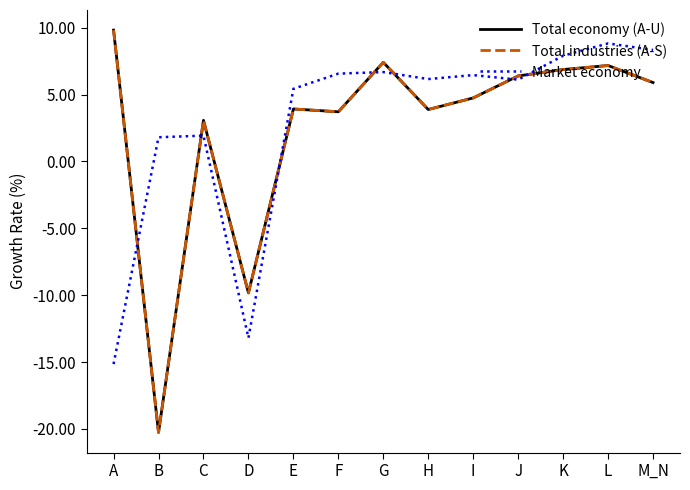

What is the minimum value shown in the chart?

-20.3